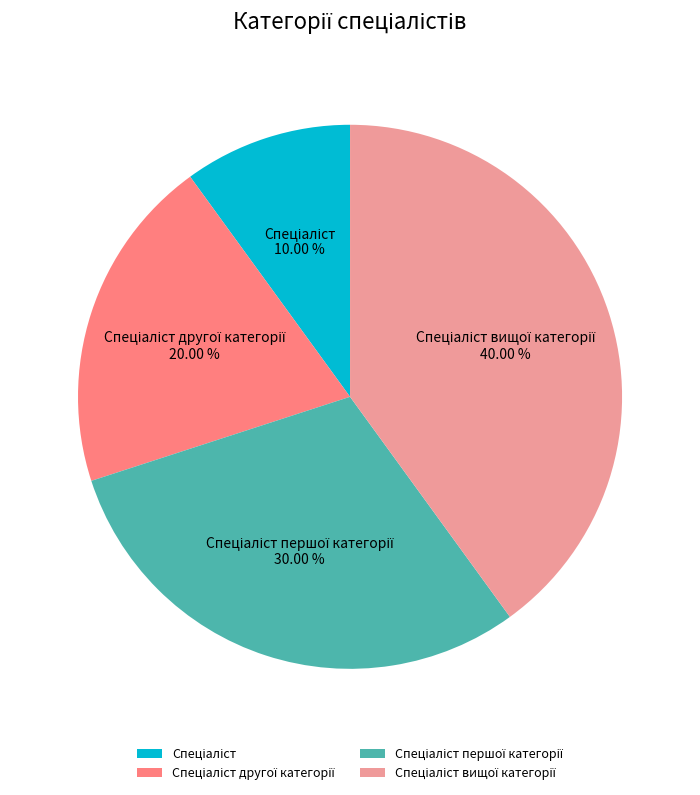

Is there a majority slice in this chart?

No